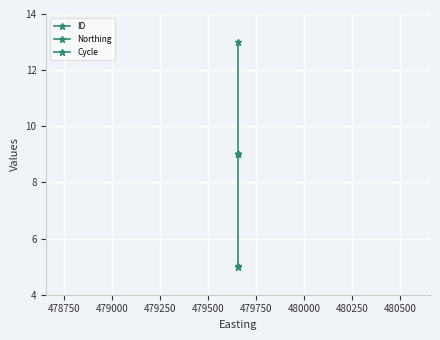

What are all the series names shown in the legend?

ID, Northing, Cycle